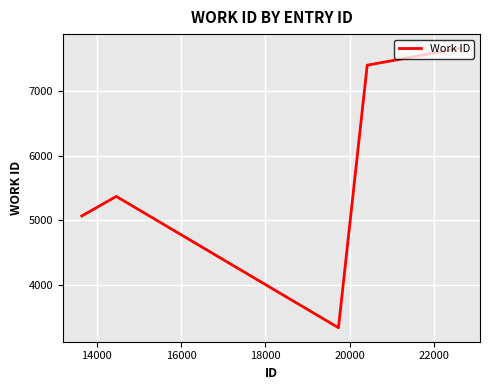

What is the difference between the maximum and minimum values?

4335